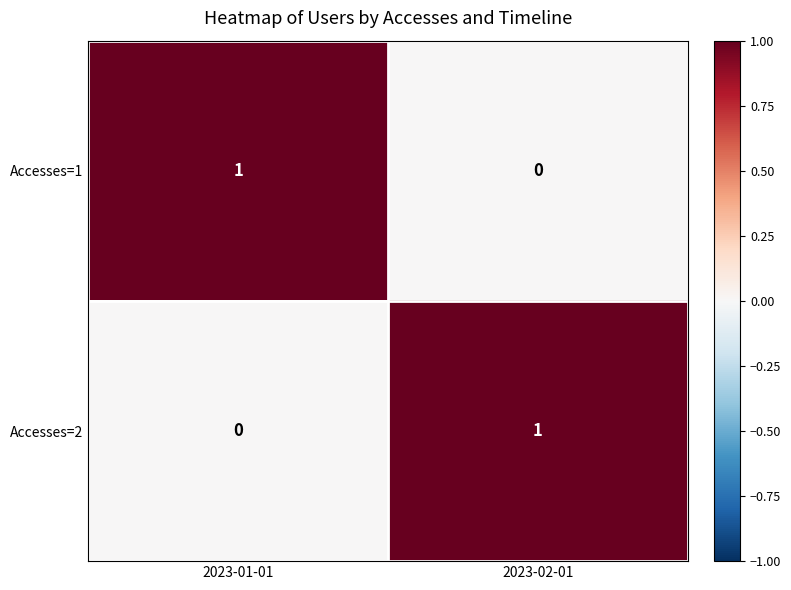

Reading right to left, what are all the values shown in this chart?

Accesses=1: 2023-02-01=0	2023-01-01=1
Accesses=2: 2023-02-01=1	2023-01-01=0